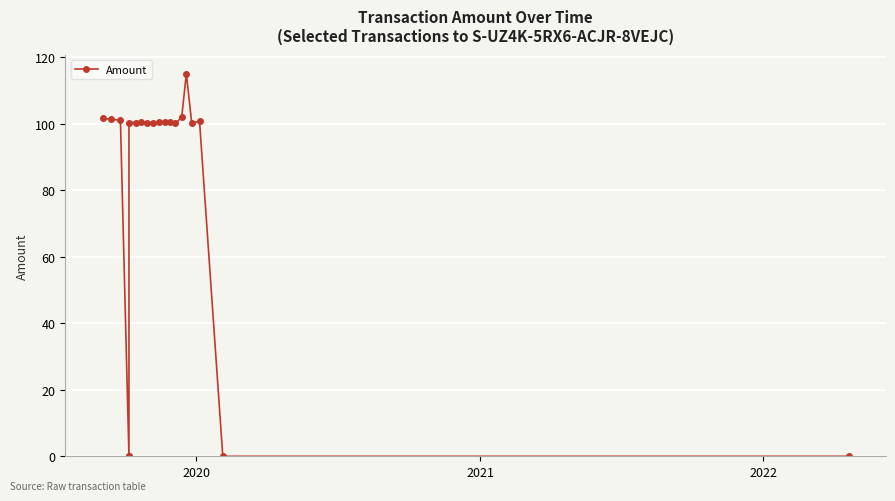

What is the greatest value displayed?

115.0